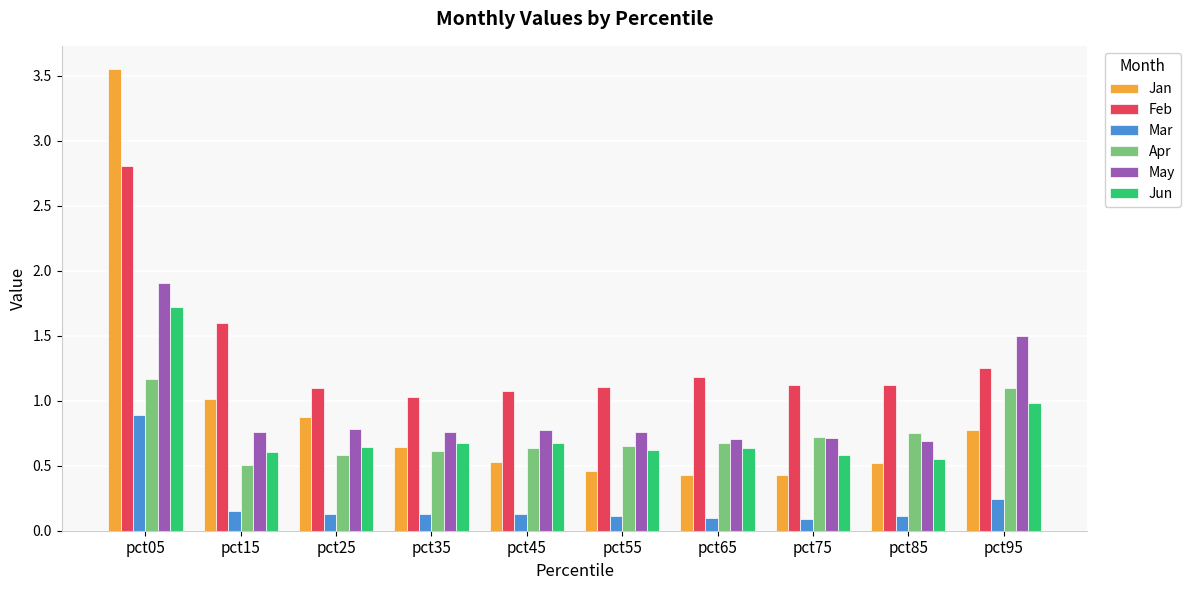

How many series are shown in this chart?

6